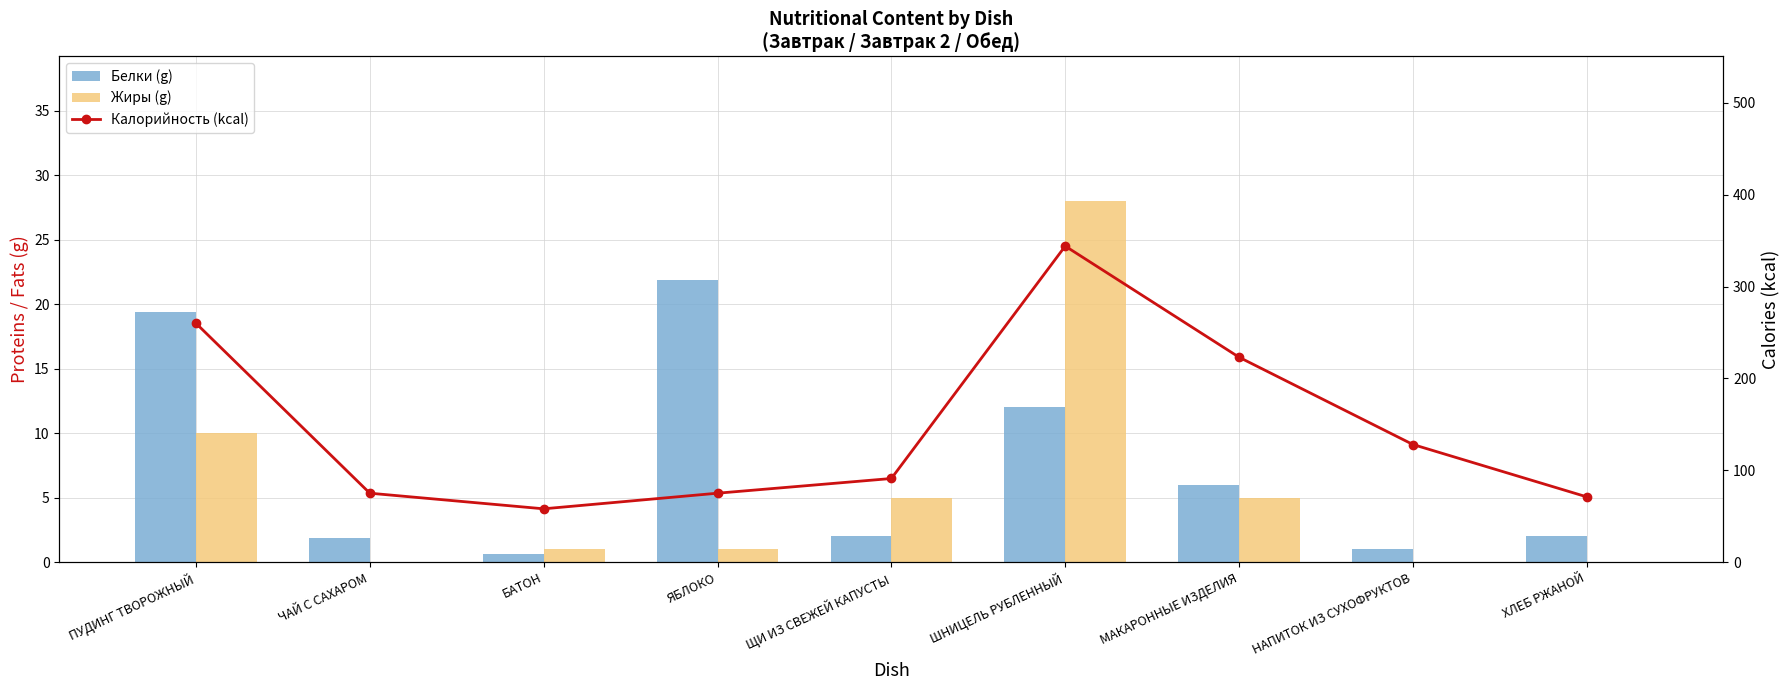

What is the total value across all series at ШНИЦЕЛЬ РУБЛЕННЫЙ?

384.0